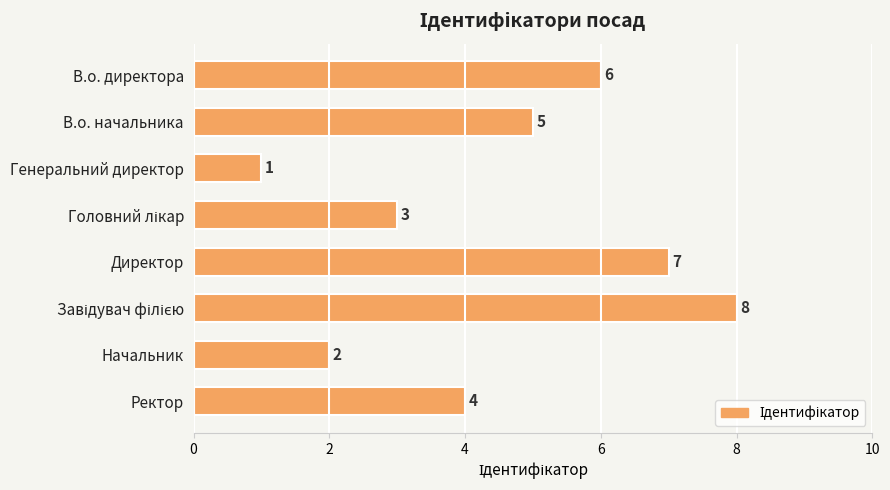

At which label is the value closest to 4?

Ректор